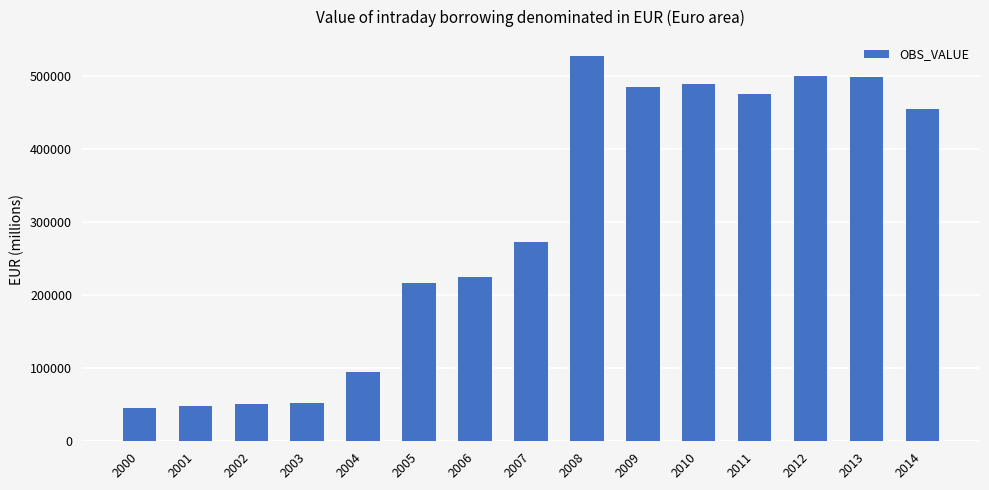

True or false: the data shows 138896.6 at 2004.

False